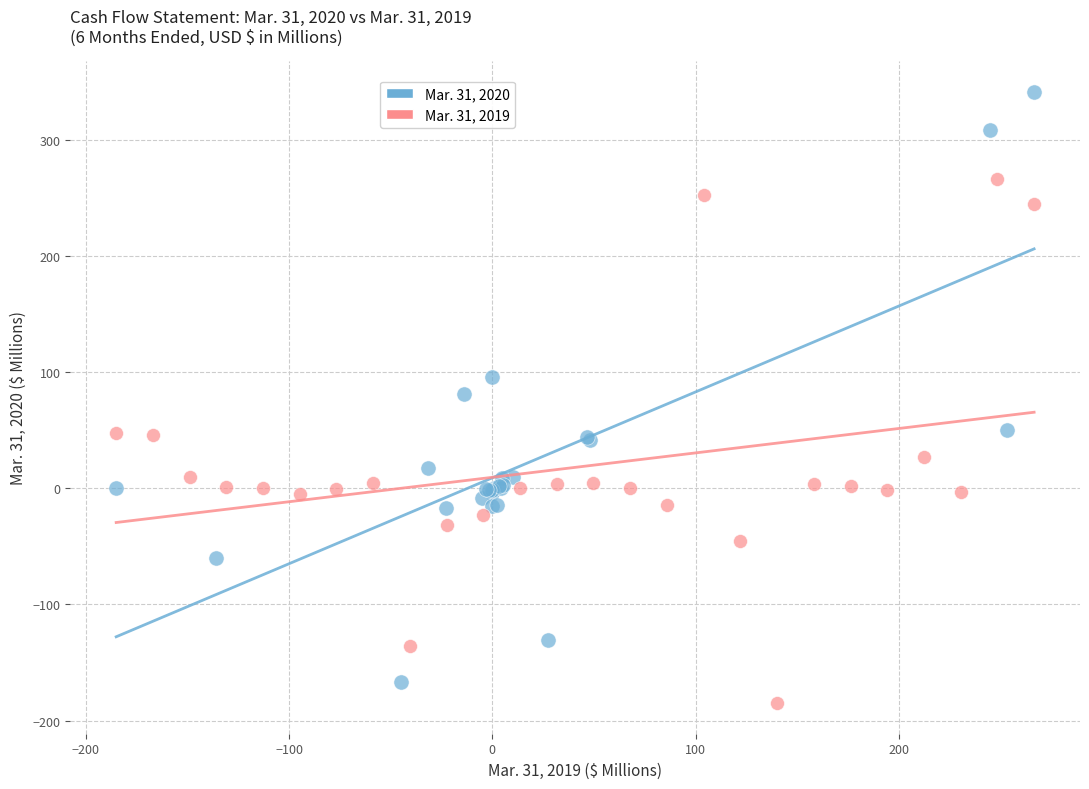

What are all the series names shown in the legend?

Mar. 31, 2020, Mar. 31, 2019